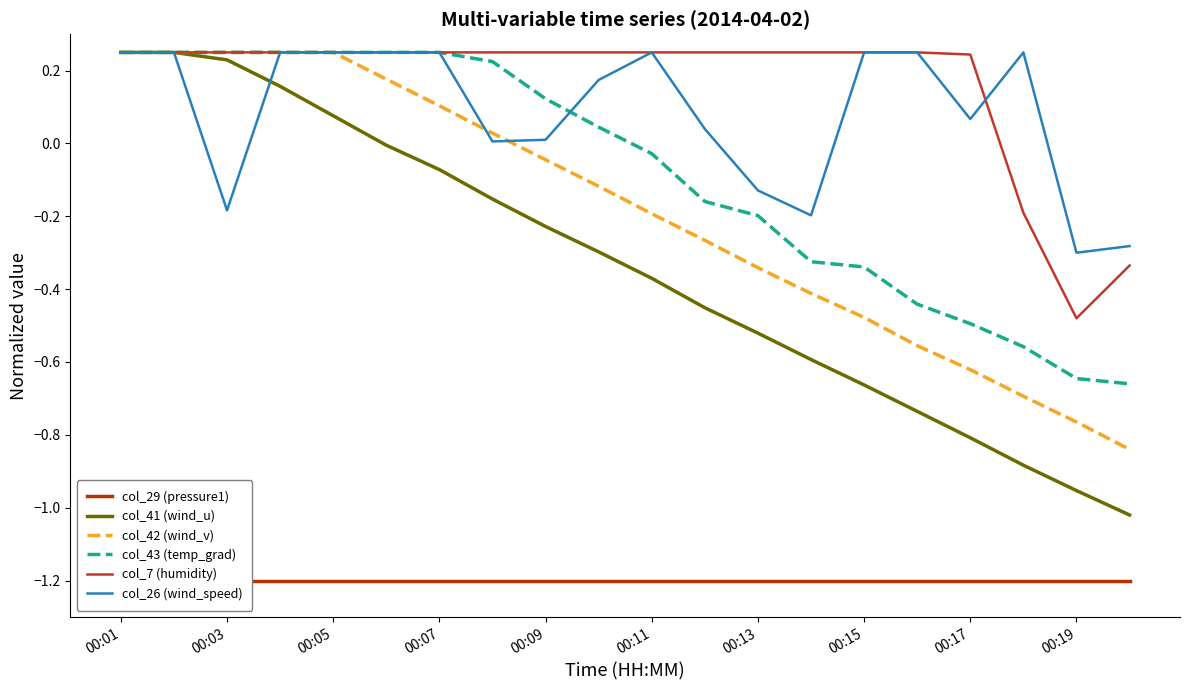

What is the approximate value of col_42 (wind_v) at 15?

-0.6